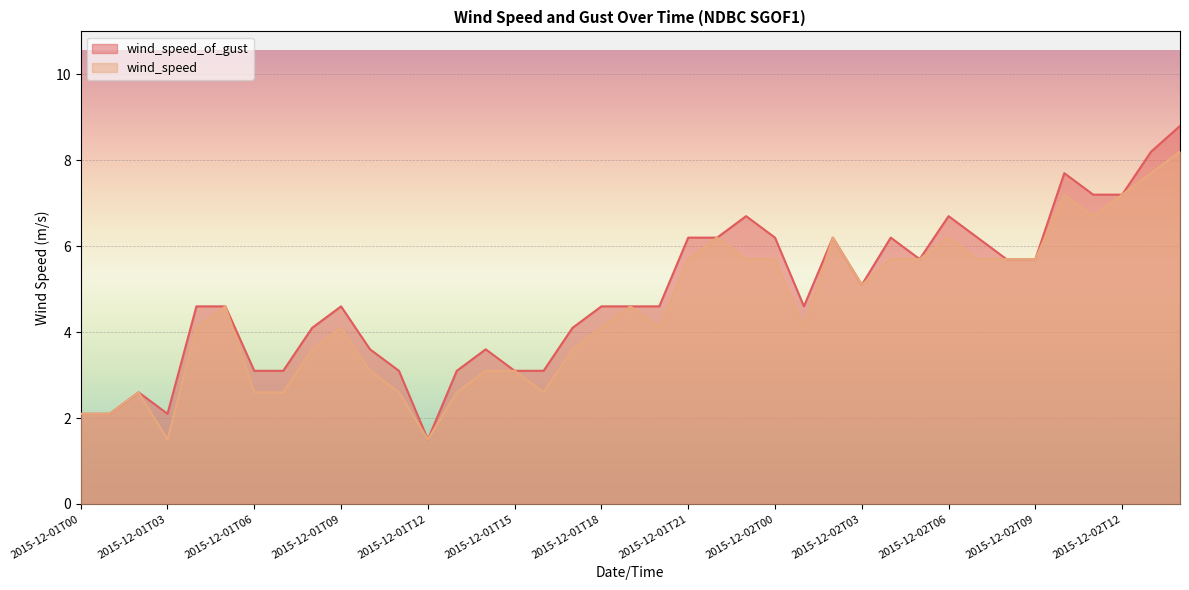

At which label is wind_speed_of_gust closest to 5?

2015-12-02T03